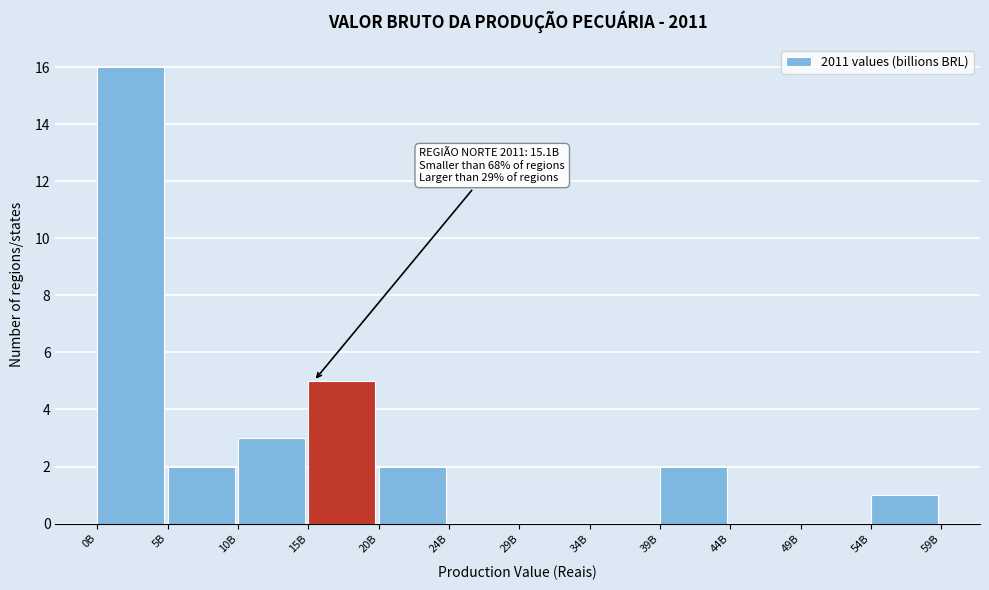

Reading left to right, what are all the values shown in this chart?

0B=16	5B=2	10B=3	15B=5	20B=2	24B=0	29B=0	34B=0	39B=2	44B=0	49B=0	54B=1